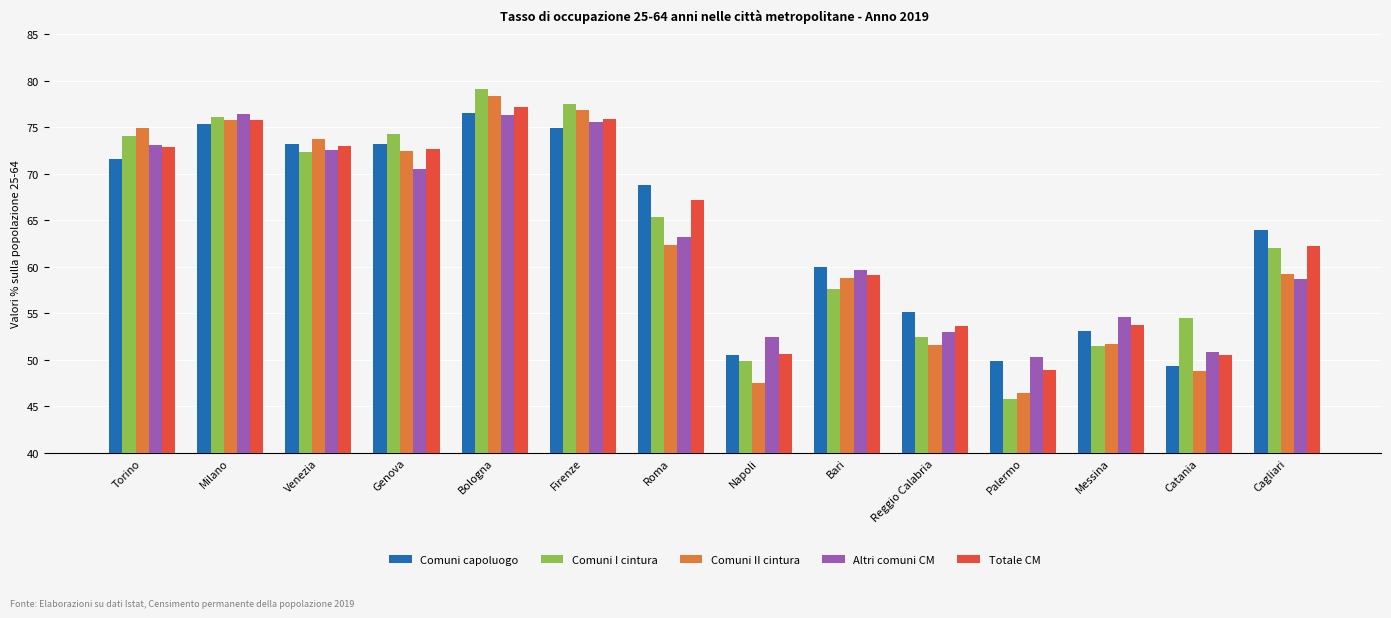

What is the difference between the Comuni II cintura values at Catania and Roma?

13.5